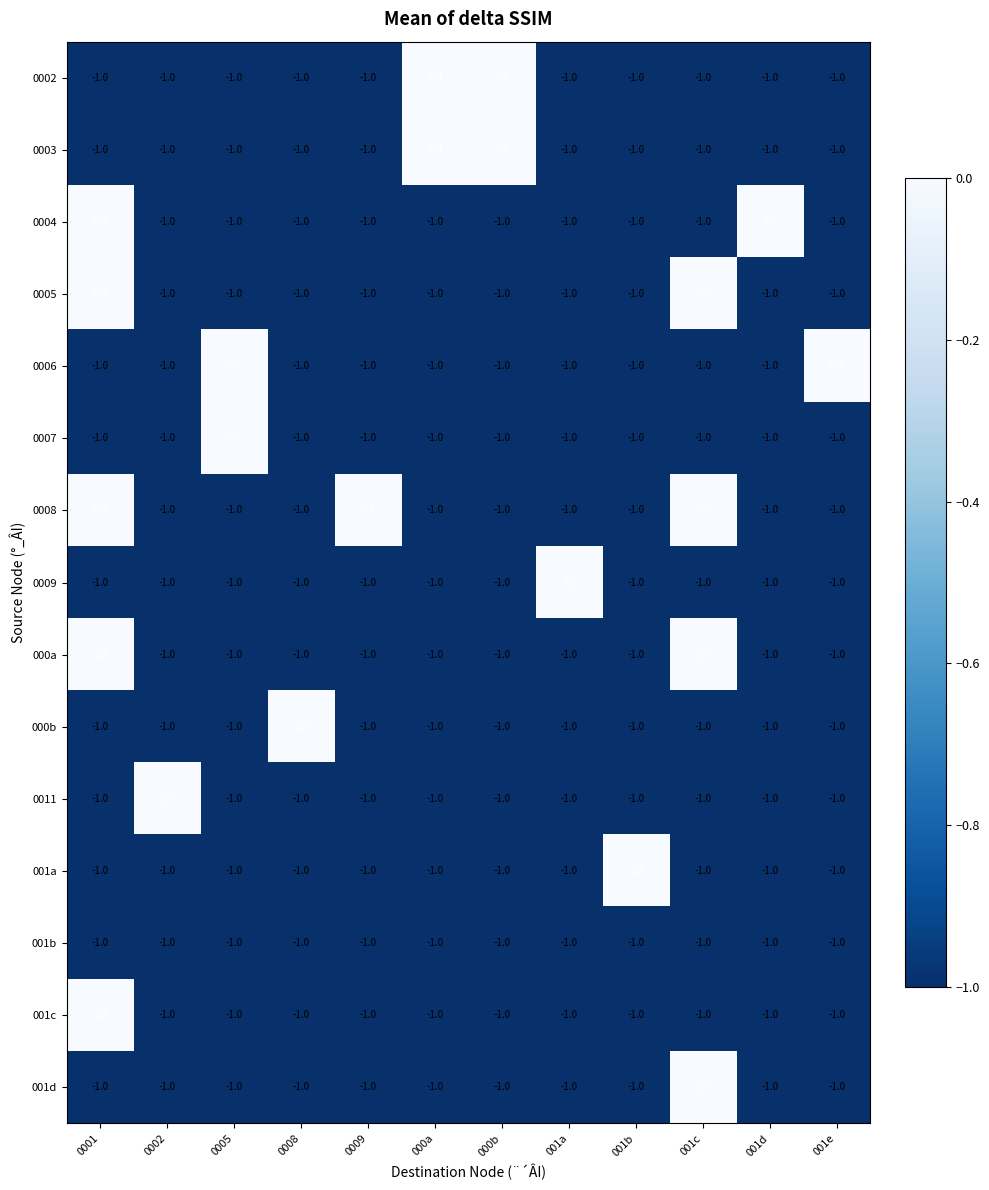

The value of 001a at 0005 is -1. True or false?

True